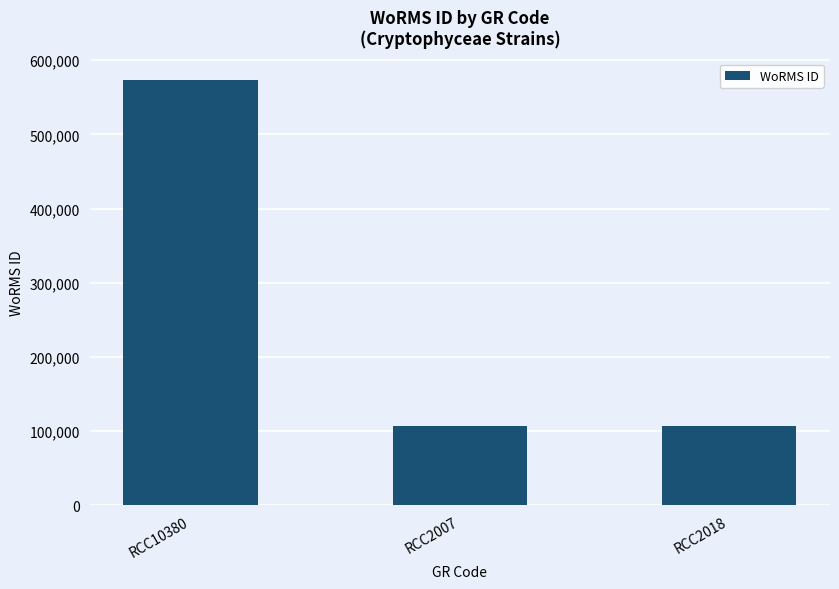

The chart shows a value of 59031 at RCC2018. True or false?

False